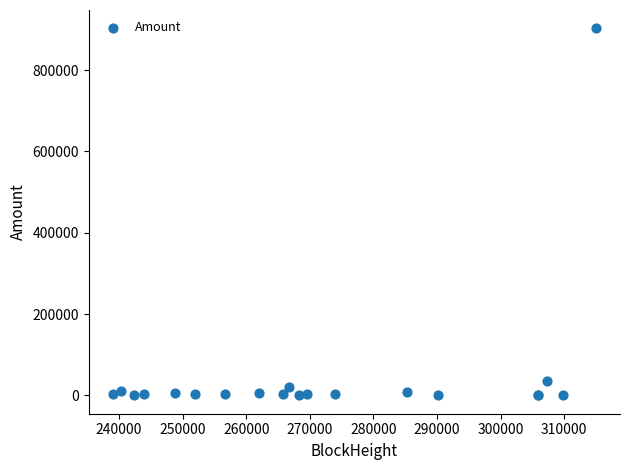

What Y value in the scatter plot is closest to 451249?

35374.2